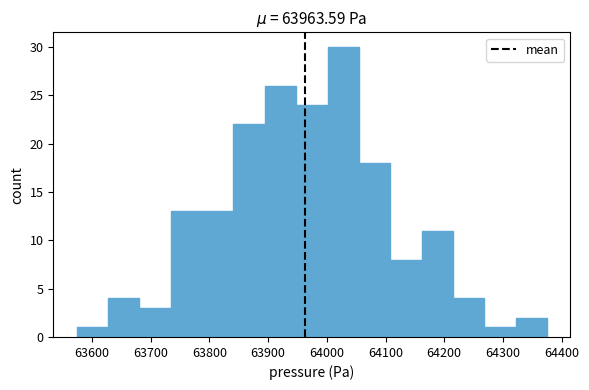

Reading left to right, transcribe this chart: for each bar, give the range it covers on the x-axis and its height. Neither the bar edges nor the heights are printed on the chart, so give them approximately, as read against the axes.

63570 to 63630: 1
63630 to 63680: 4
63680 to 63730: 3
63730 to 63790: 13
63790 to 63840: 13
63840 to 63890: 22
63890 to 63950: 26
63950 to 64000: 24
64000 to 64050: 30
64050 to 64110: 18
64110 to 64160: 8
64160 to 64210: 11
64210 to 64270: 4
64270 to 64320: 1
64320 to 64370: 2